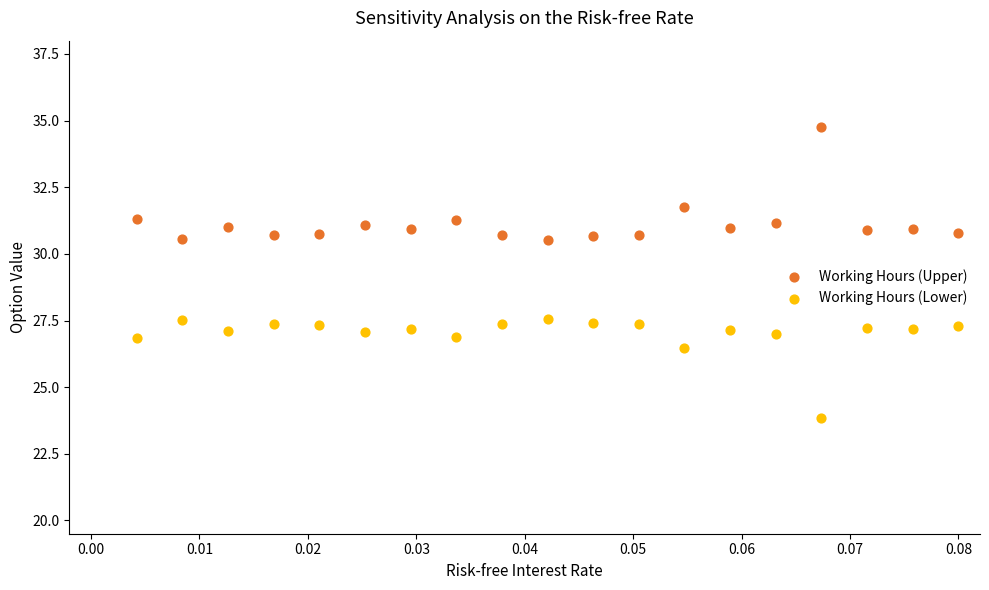

What are all the series names shown in the legend?

Working Hours (Upper), Working Hours (Lower)